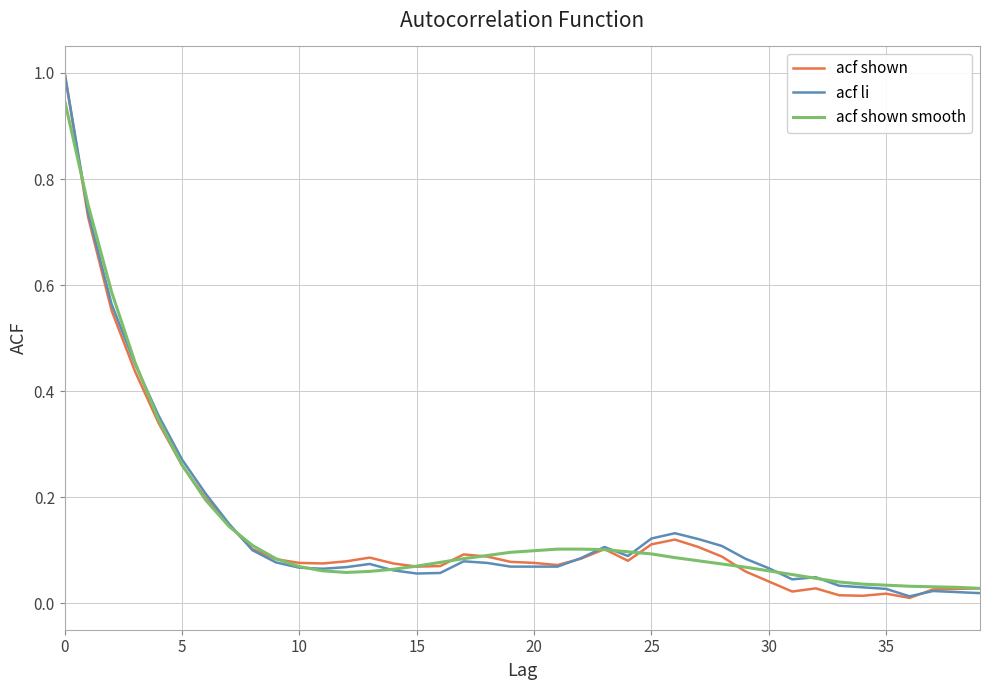

What is the maximum value for acf li?

1.0